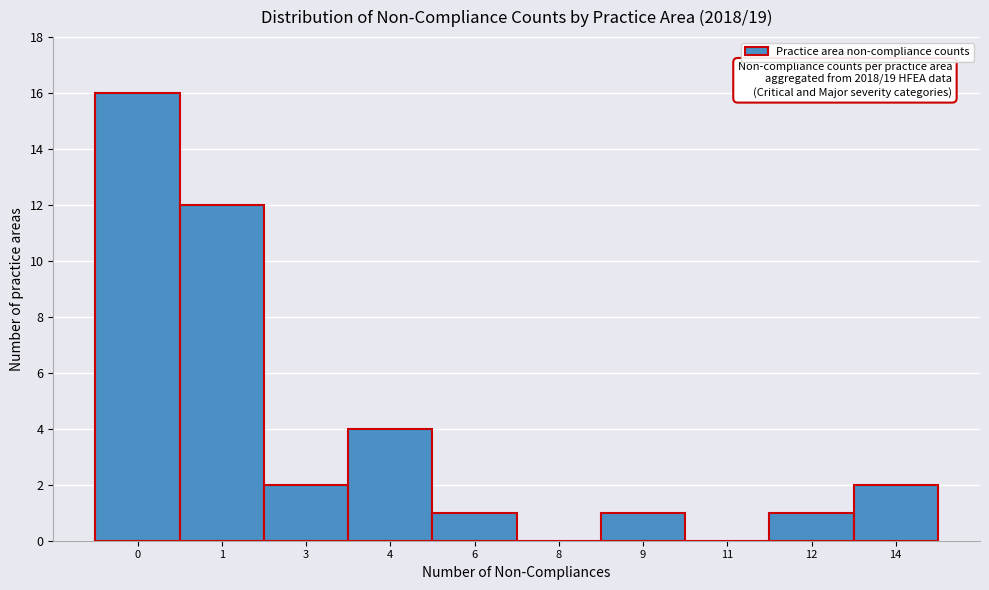

Reading left to right, extract all data points from this chart.

0=16	1=12	3=2	4=4	6=1	8=0	9=1	11=0	12=1	14=2